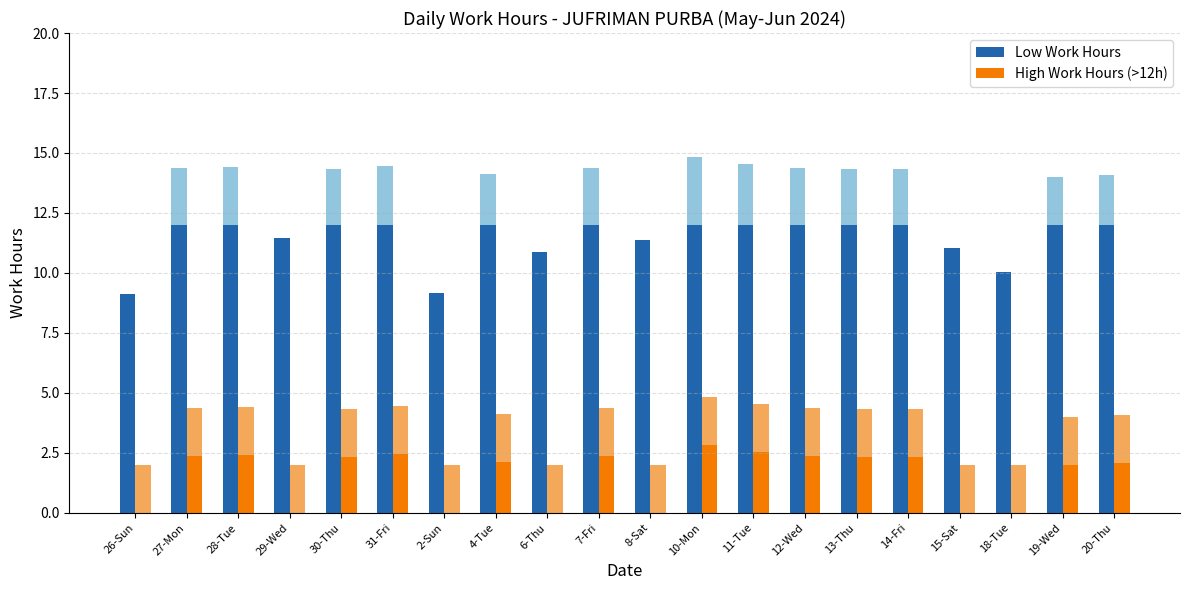

Which category has the highest value in the High Work Hours (>12h) series?

10-Mon